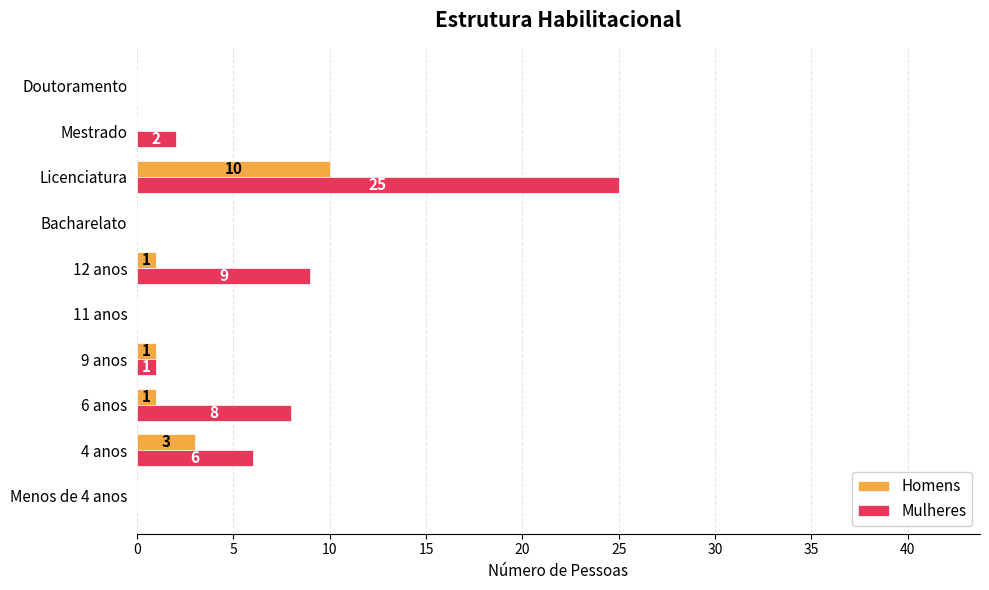

What is the sum of all Homens values?

16